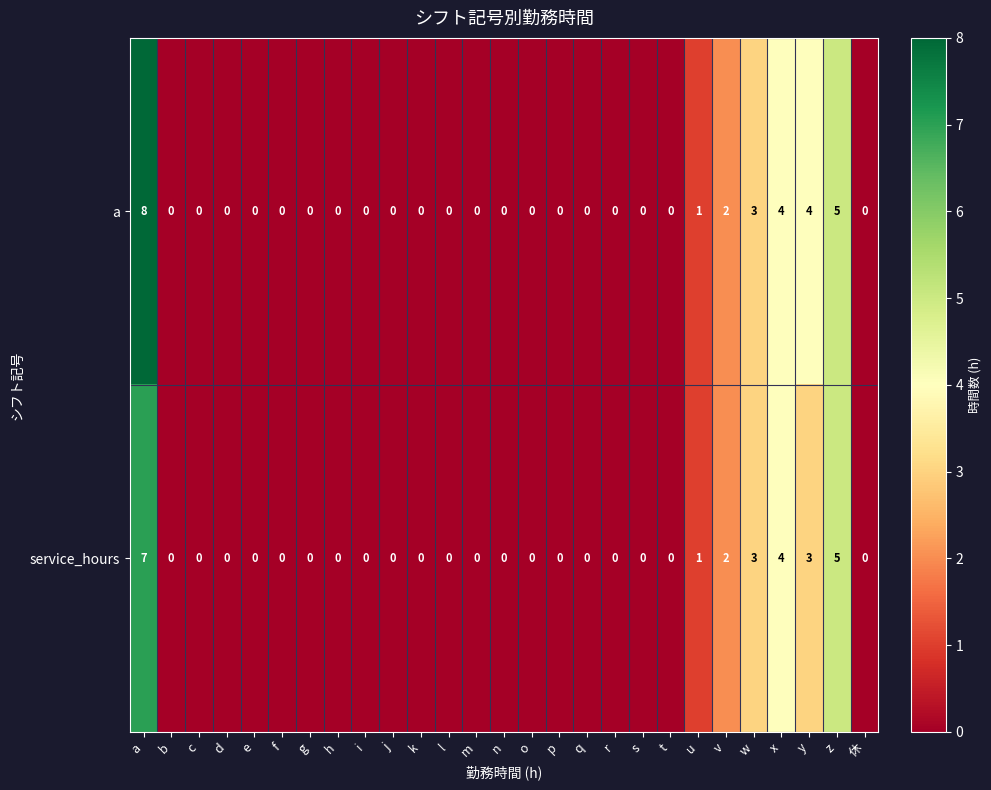

Which series has the largest range (max minus min)?

a